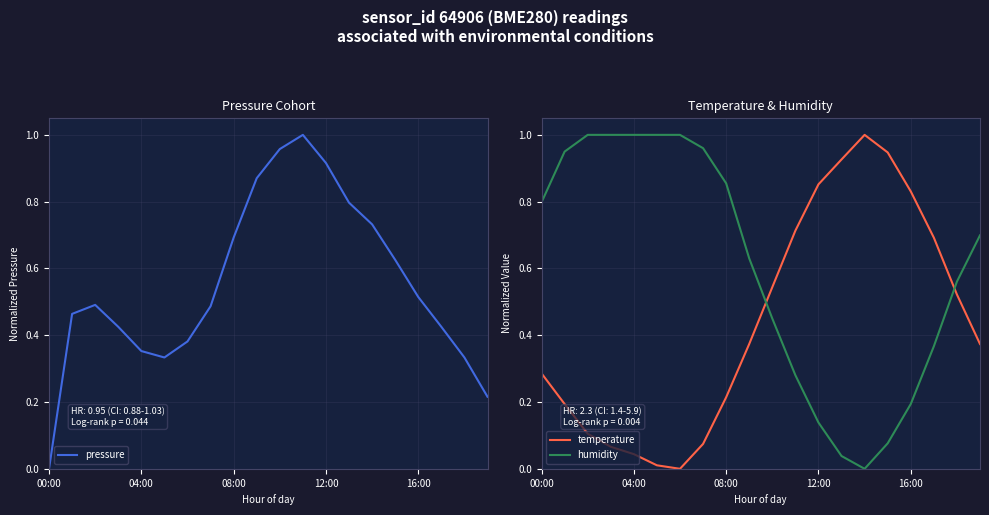

At which label does temperature reach its peak?

14